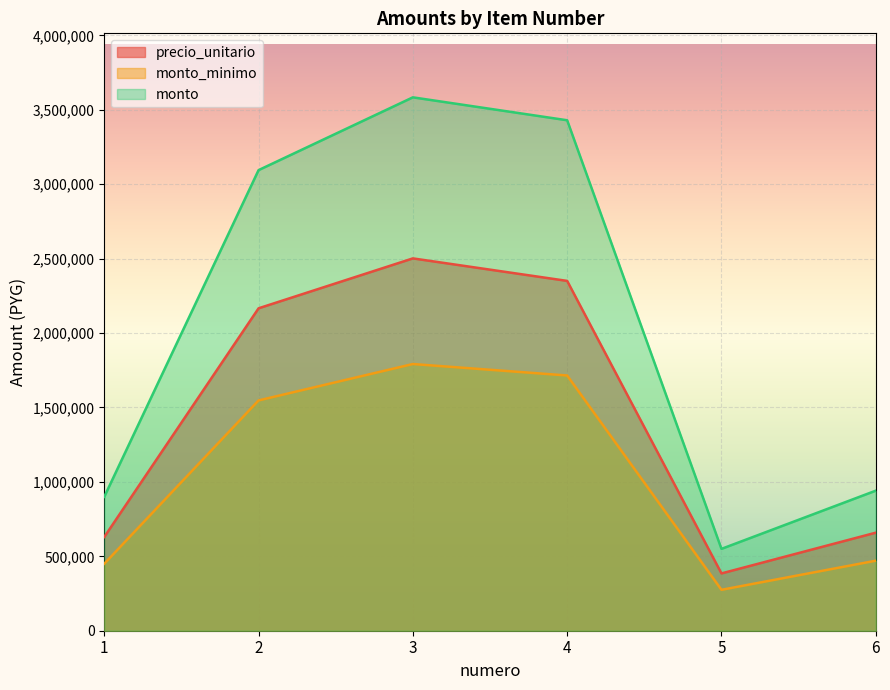

What is the sum of the monto_minimo values at 4 and 3?

3507000